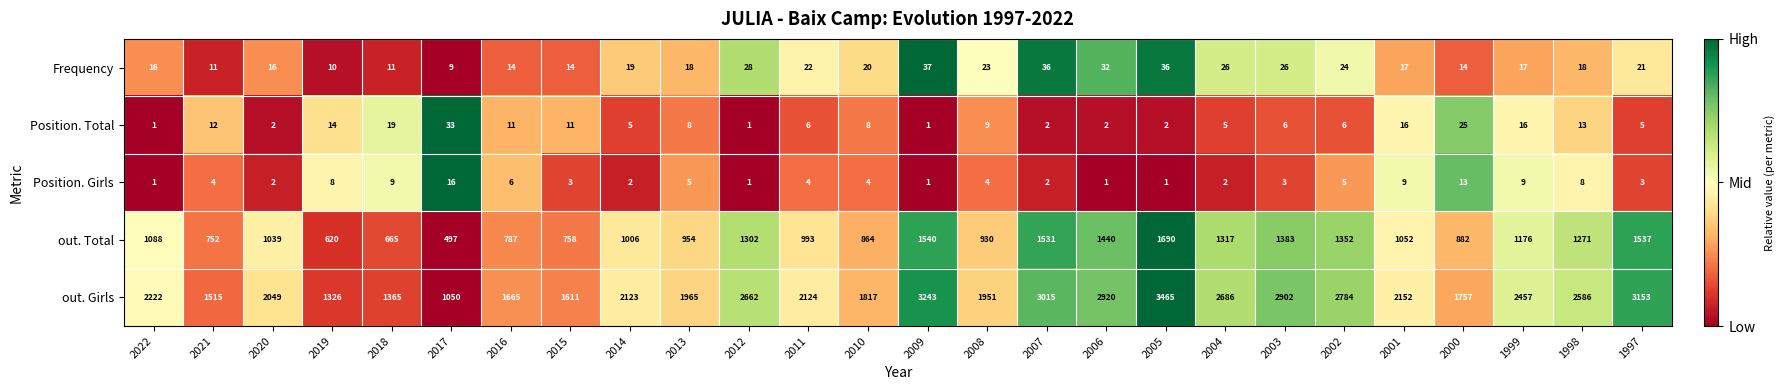

The Position. Total series shows 1 at 2009. True or false?

True